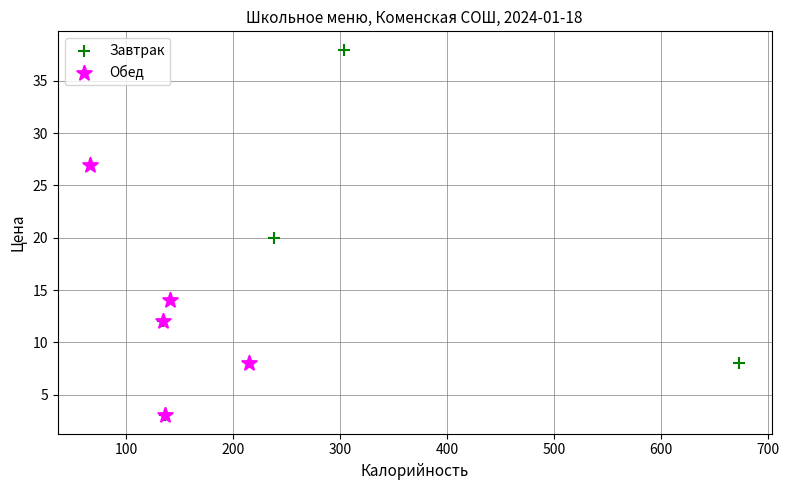

Which series has the largest Y range (max minus min)?

Завтрак